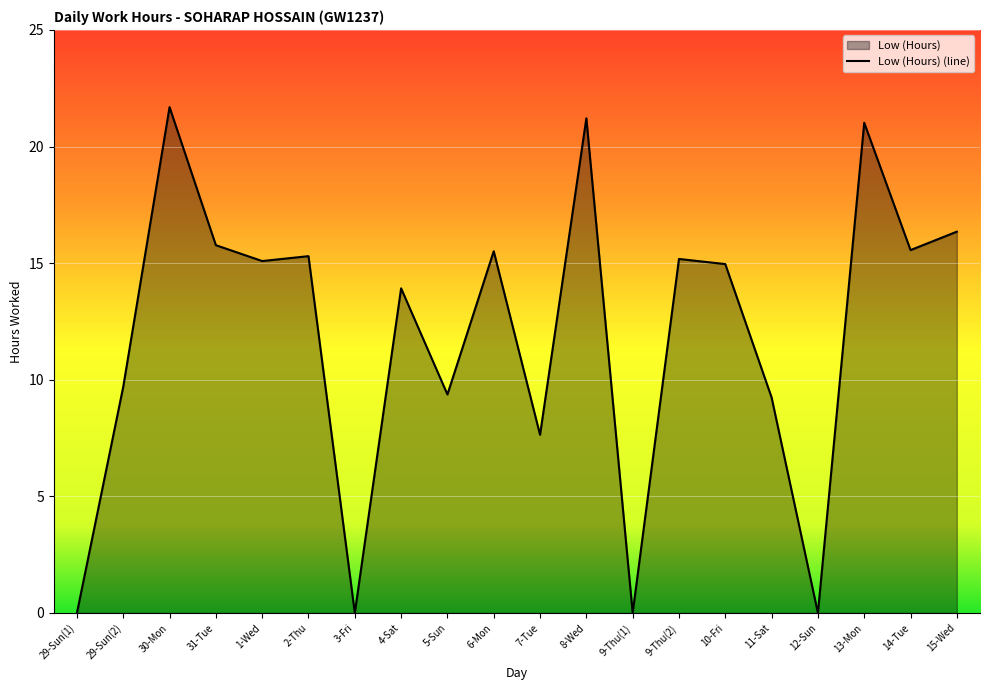

What is the label of the 13th point from the right?

4-Sat